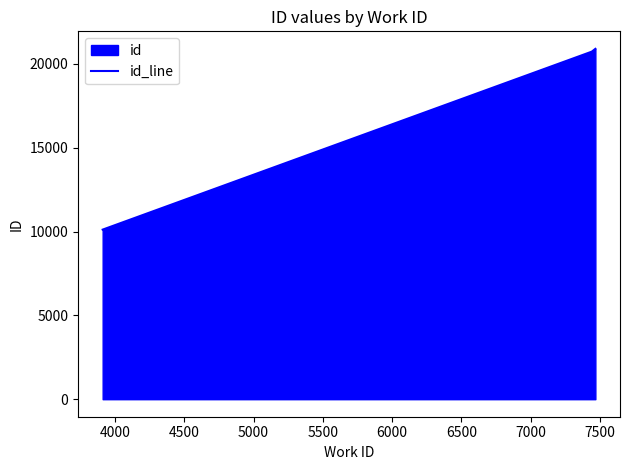

What is the greatest value displayed?

20893